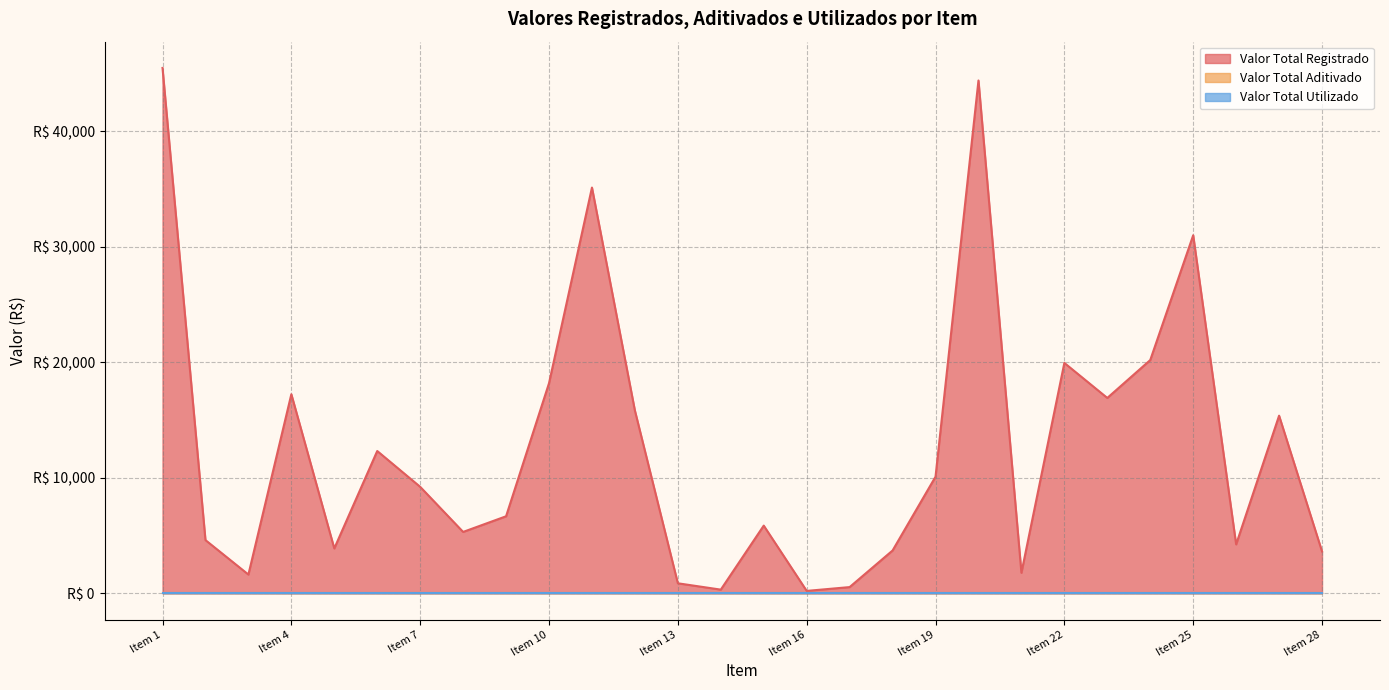

How many categories are shown in the chart?

28